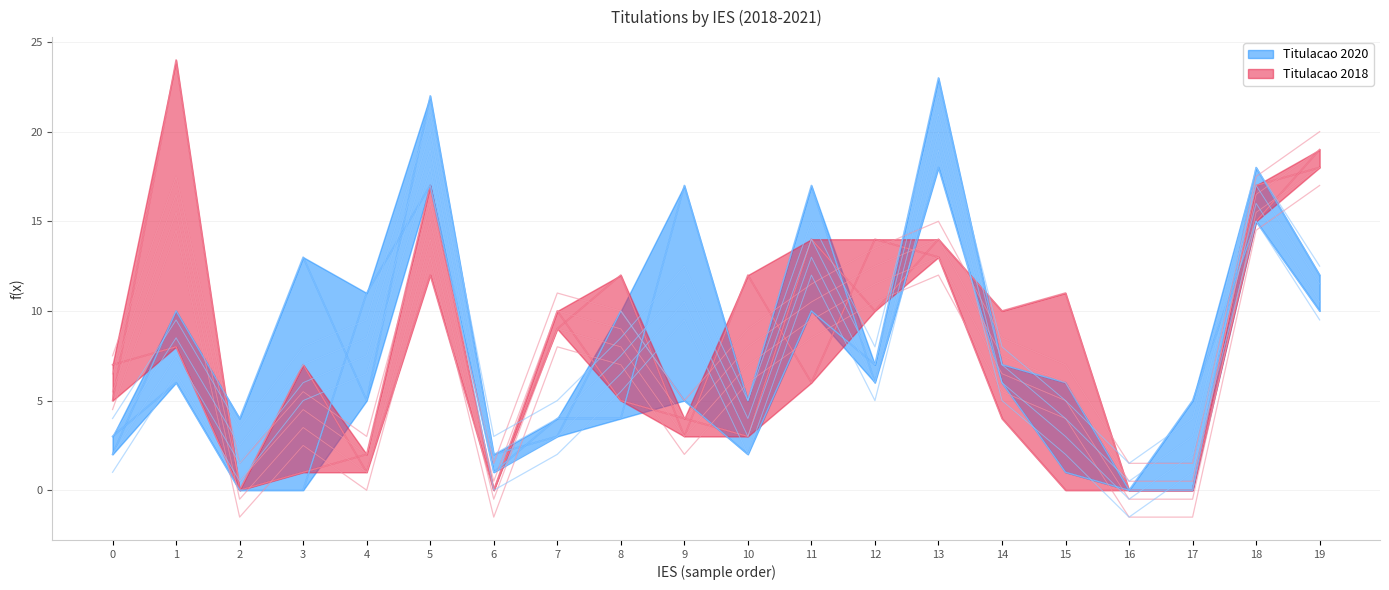

How many lines are shown in the chart?

4